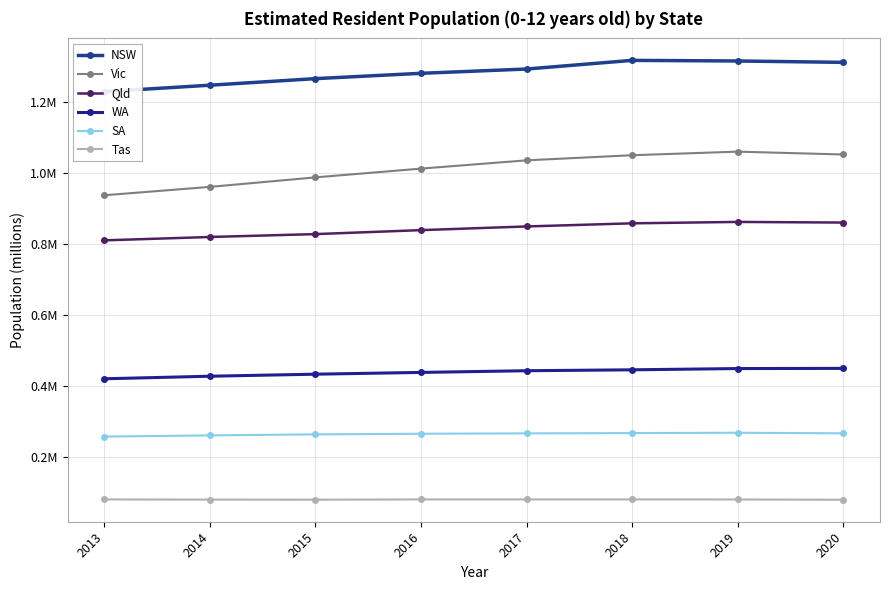

True or false: Tas has a value of 0.1 at 2017.

True